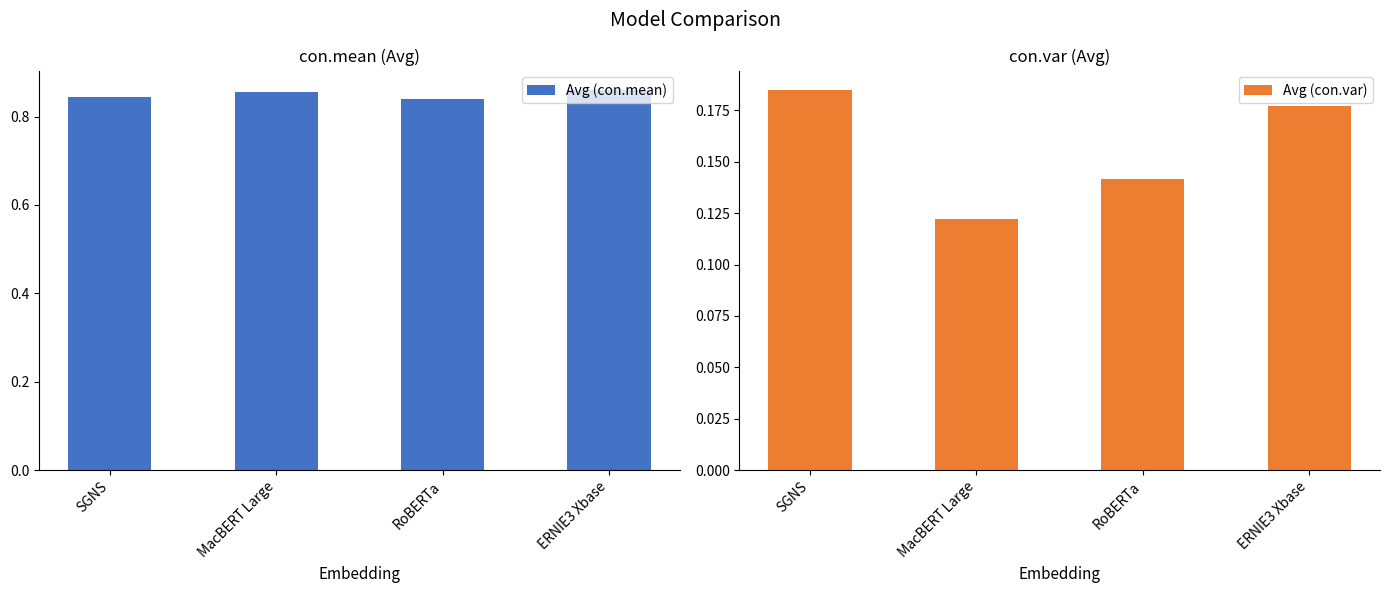

How many groups of bars are there?

4